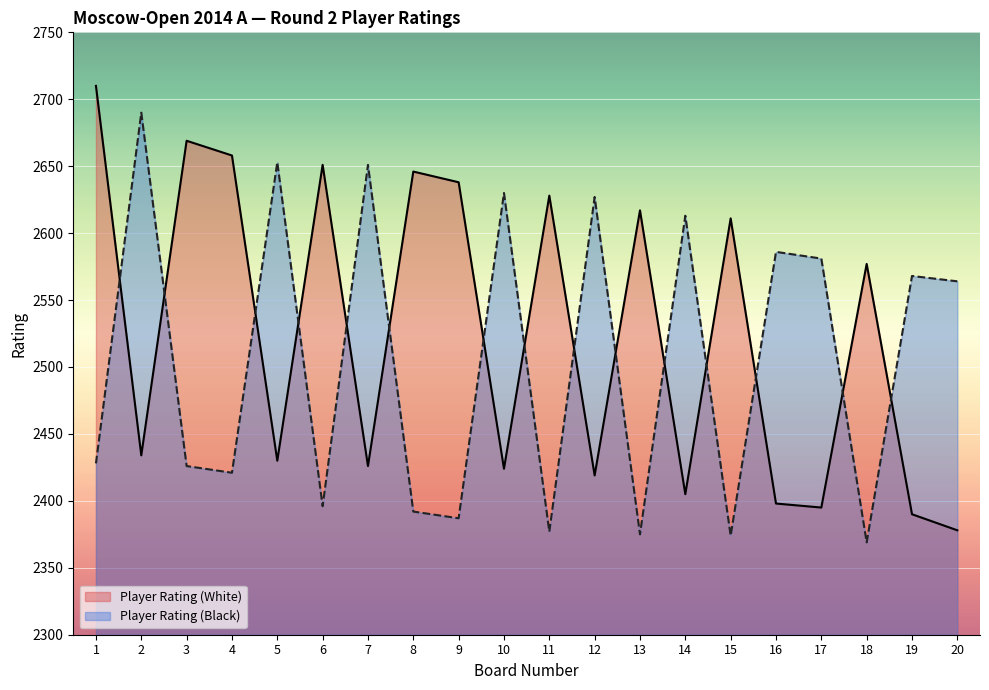

What is the minimum value shown in the chart?

2369